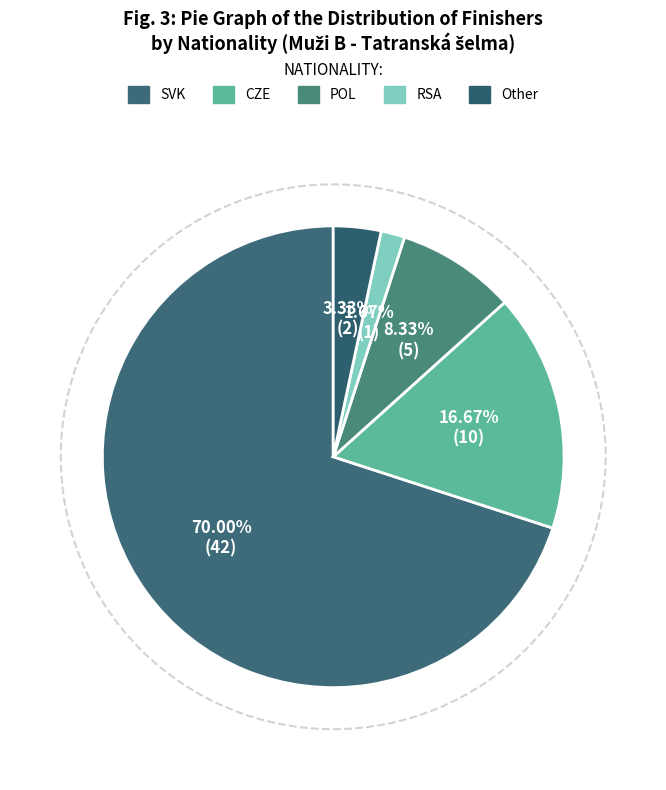

To the nearest percent, what is the difference between the Other and RSA slice percentages?

2%